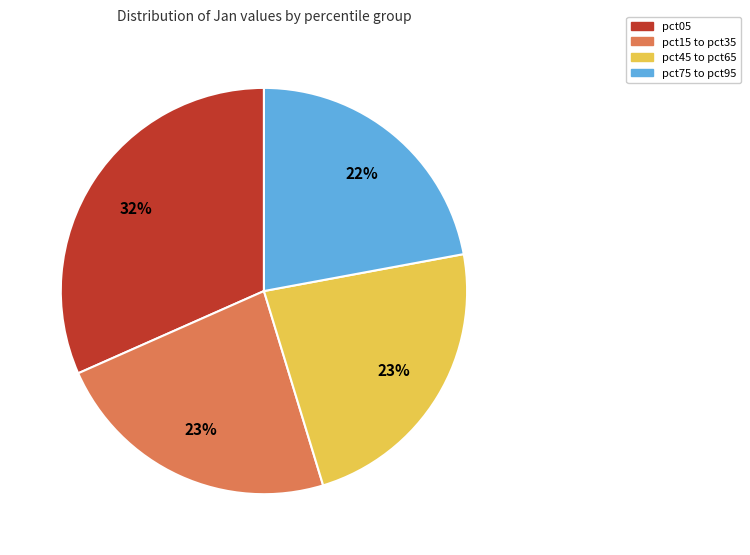

Which has a higher value, pct05 or pct45 to pct65?

pct05